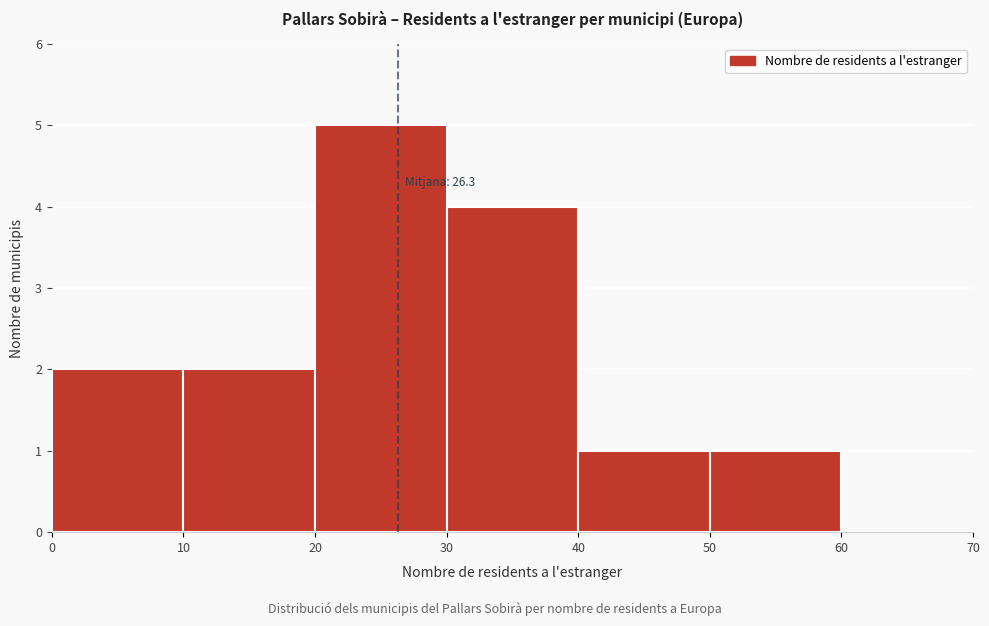

Which range on the x-axis has the tallest bar?

20 to 30